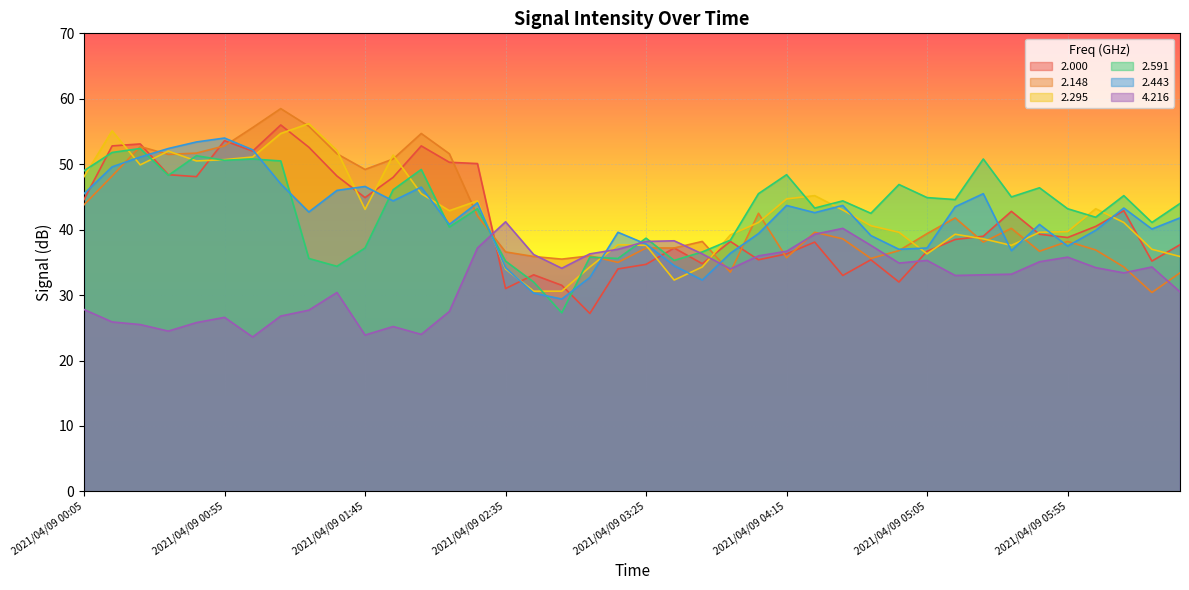

How many distinct data groups are displayed?

6